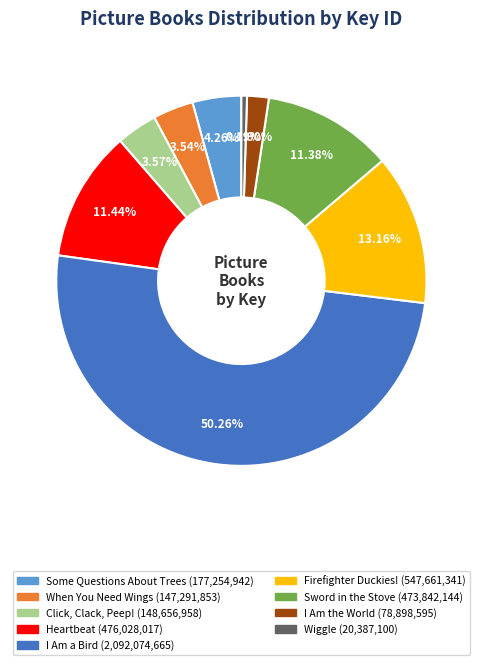

Which has a higher value, Wiggle or Some Questions About Trees?

Some Questions About Trees